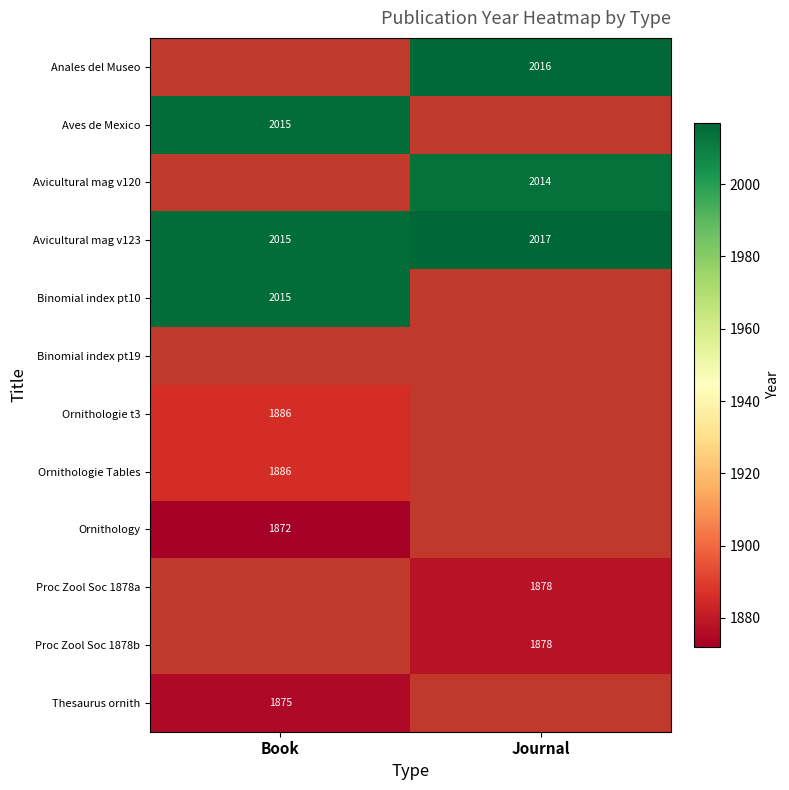

True or false: Aves de Mexico has a value of 2015 at Book.

True